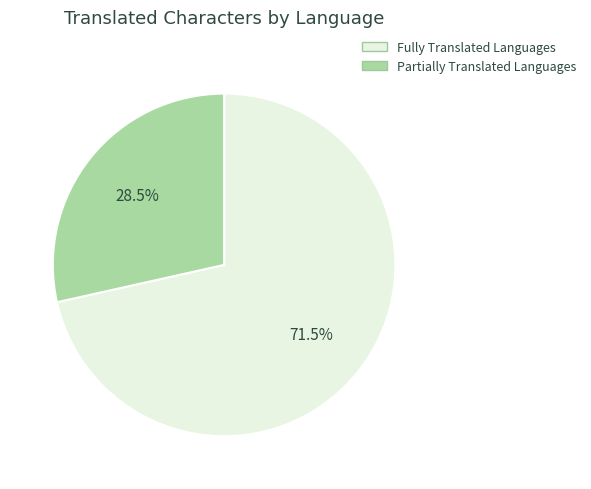

How many segments does this pie chart have?

2